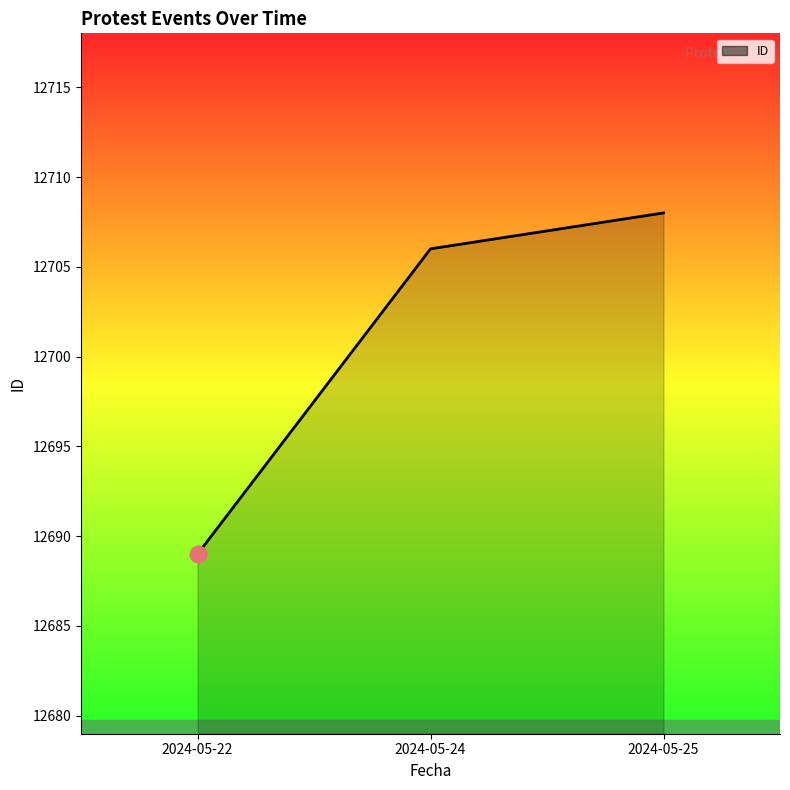

Rank the categories by value from highest to lowest.

2024-05-25, 2024-05-24, 2024-05-22